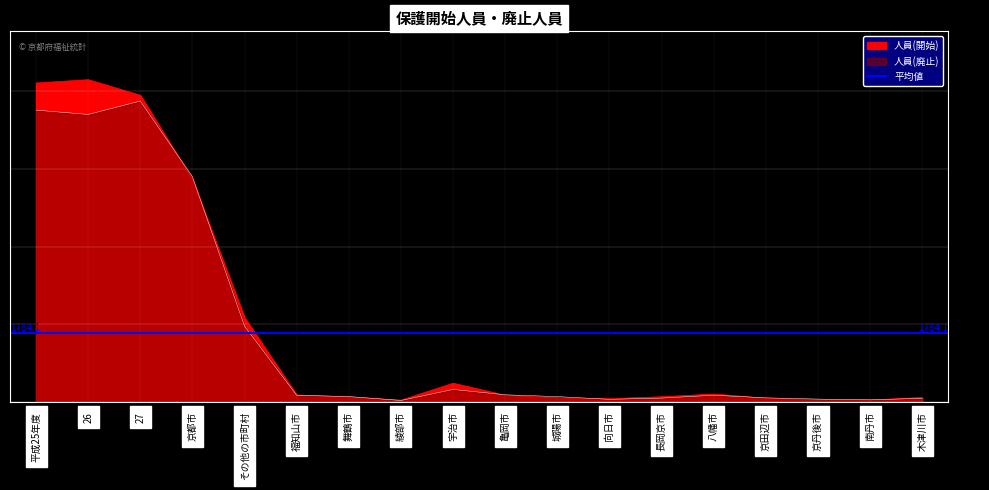

What value does the 人員(廃止) series have at 長岡京市, to the nearest 100?

100